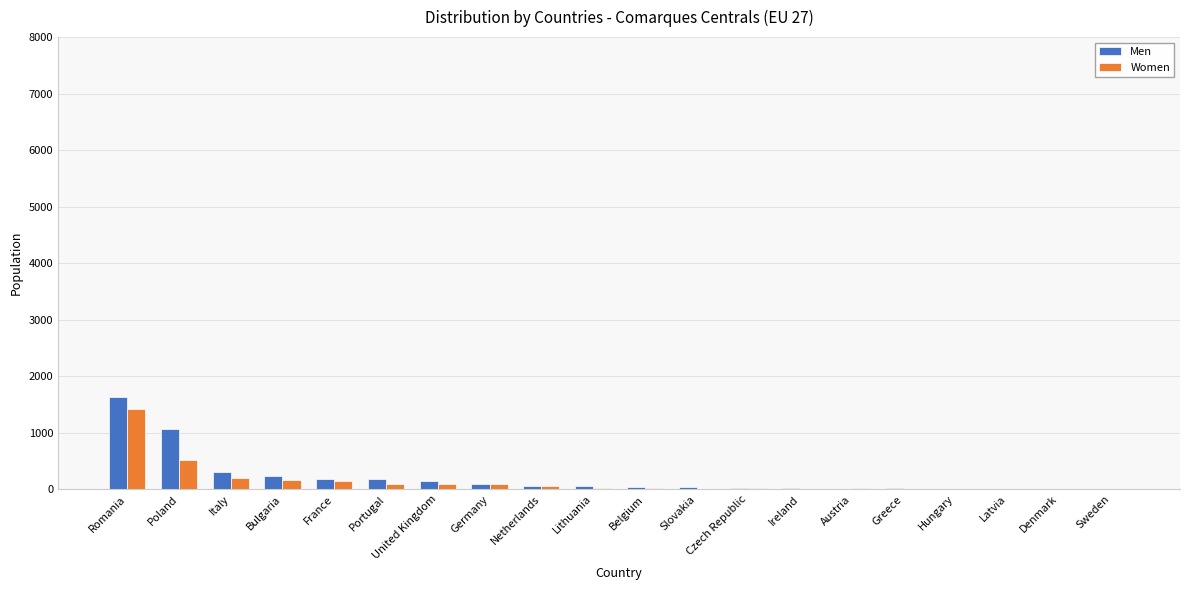

What is the greatest value displayed?

1640